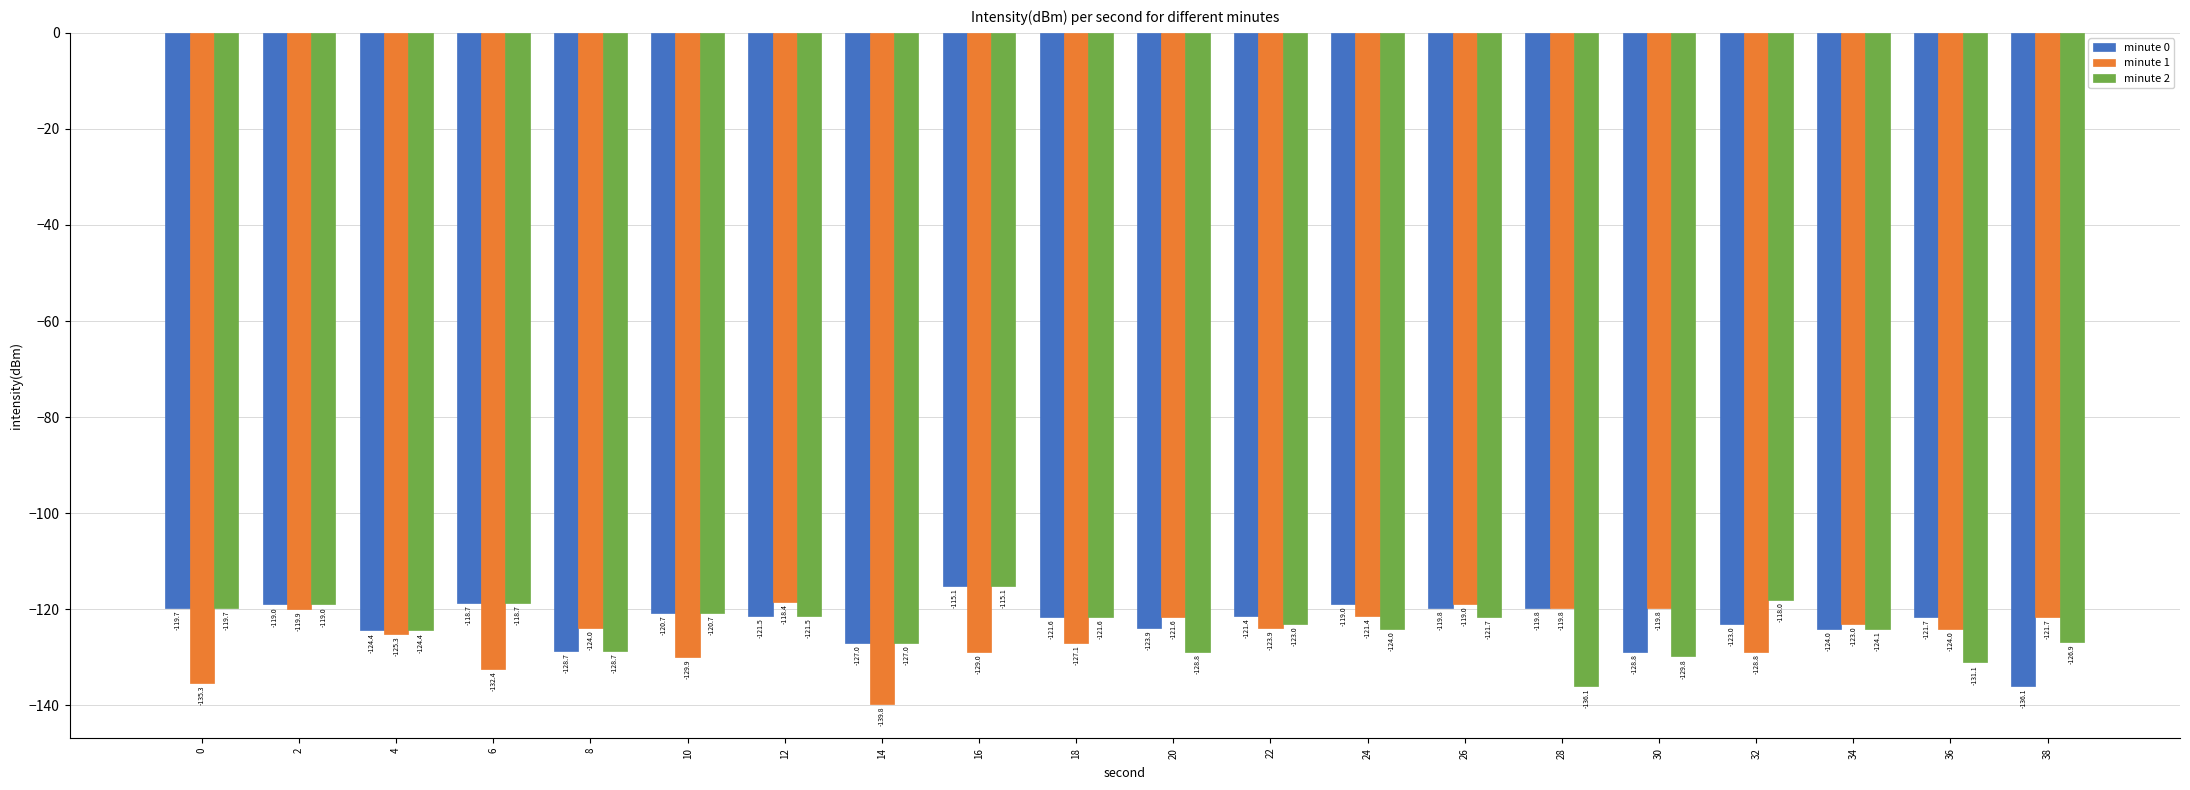

What is the difference between the second highest and second lowest values in the minute 0 series?

10.1